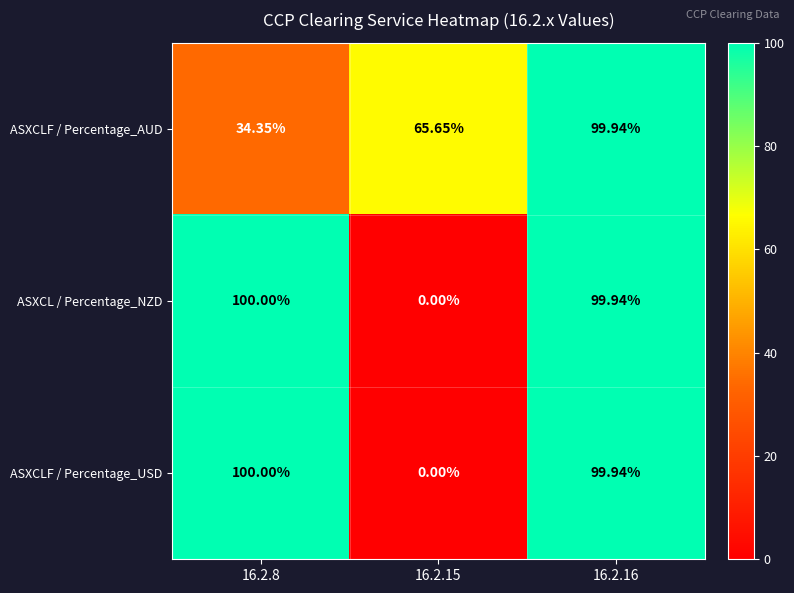

What is the greatest value displayed?

100.0